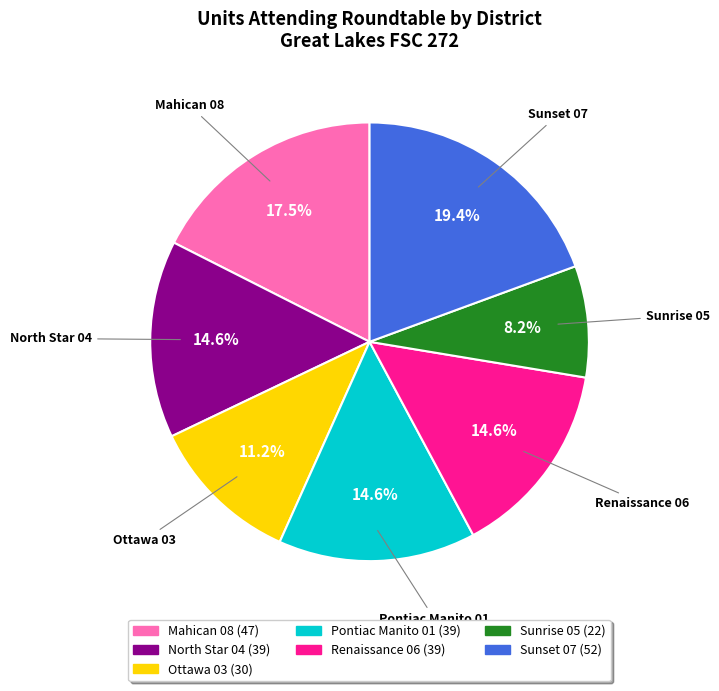

Approximately how many times larger is the value at North Star 04 compared to Mahican 08?

0.8